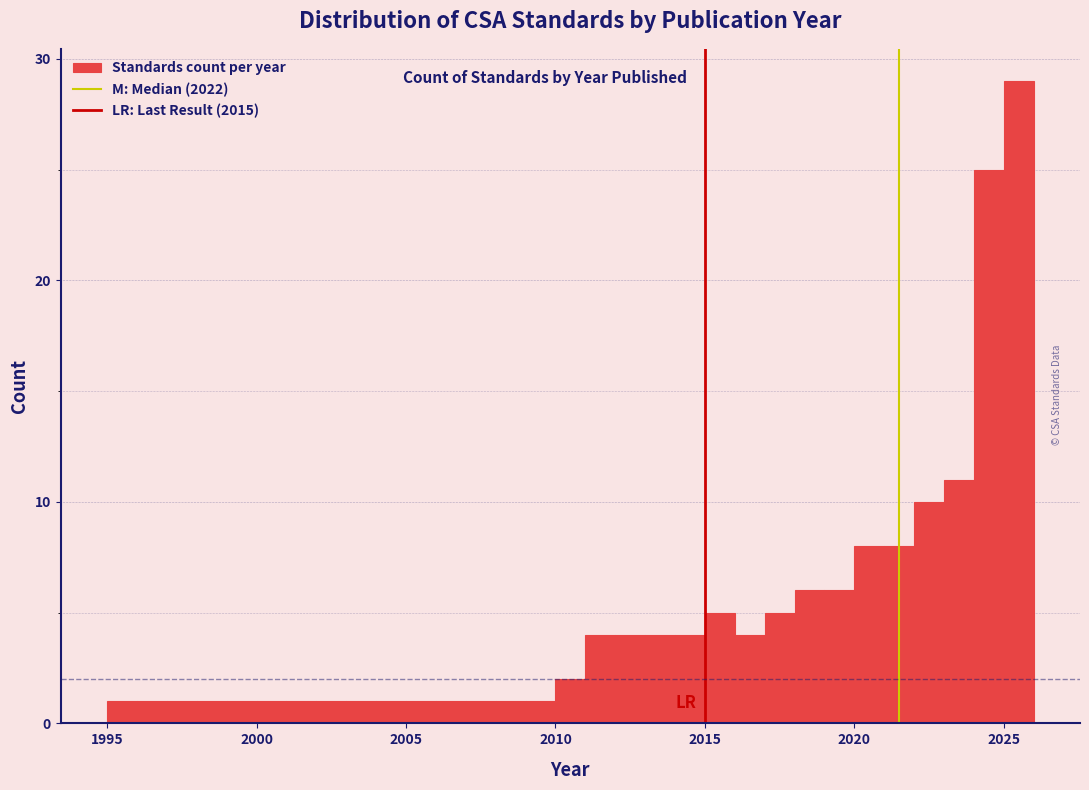

Around what value on the x-axis is the tallest bar? Give the approximate position of its centre, as read against the axis.

2025.5